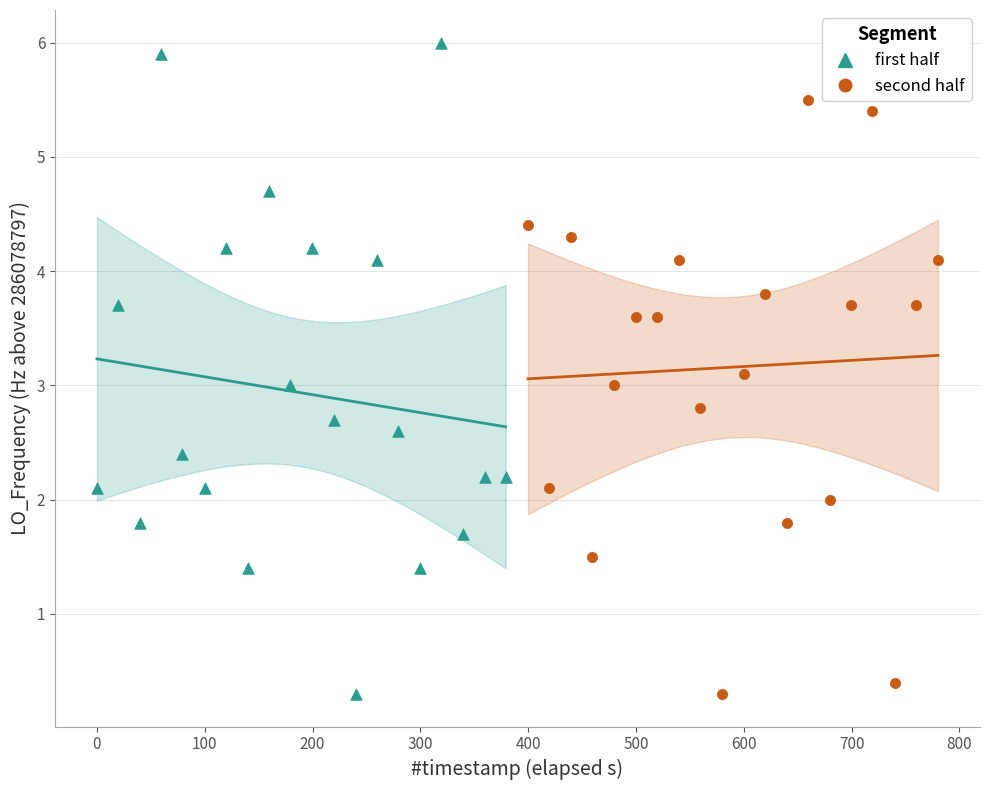

Which series reaches the maximum Y coordinate?

first half